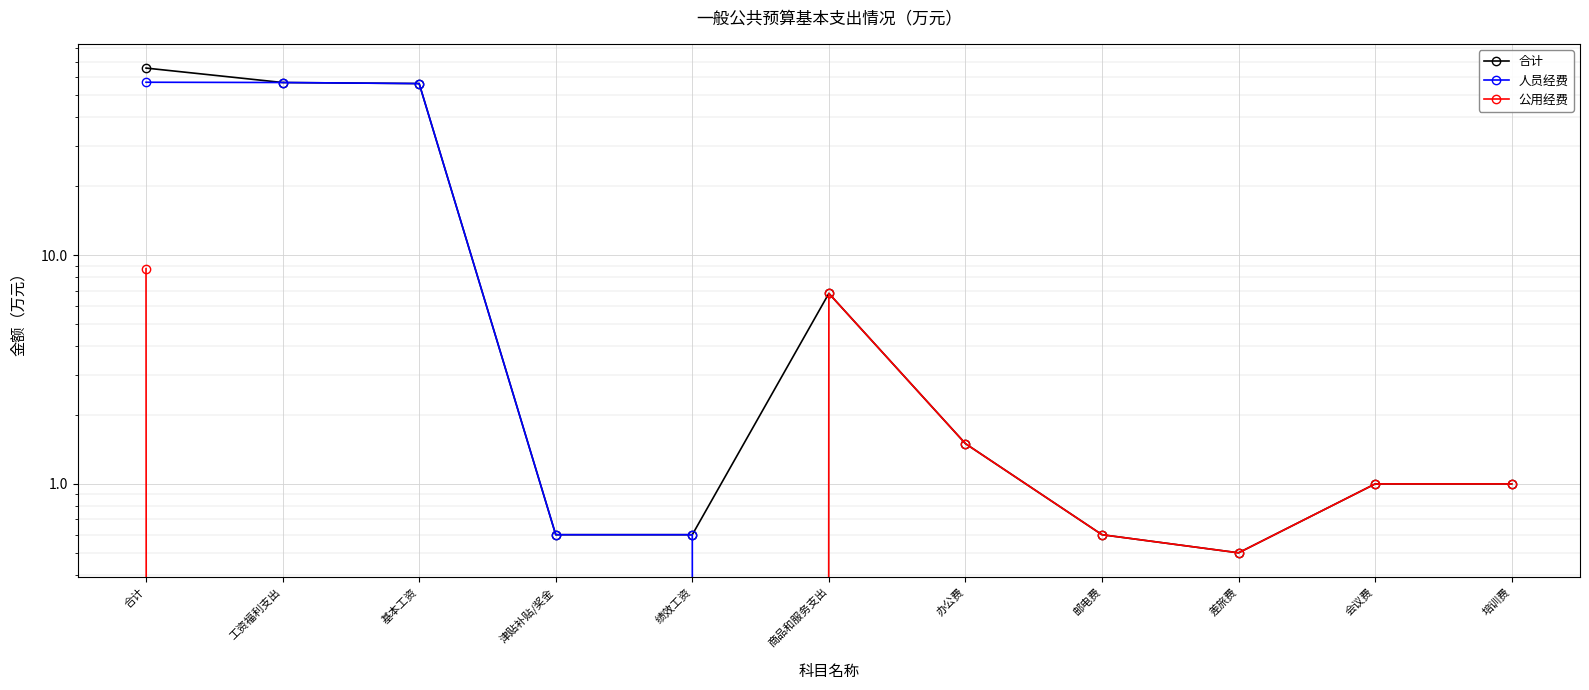

How many lines are shown in the chart?

3